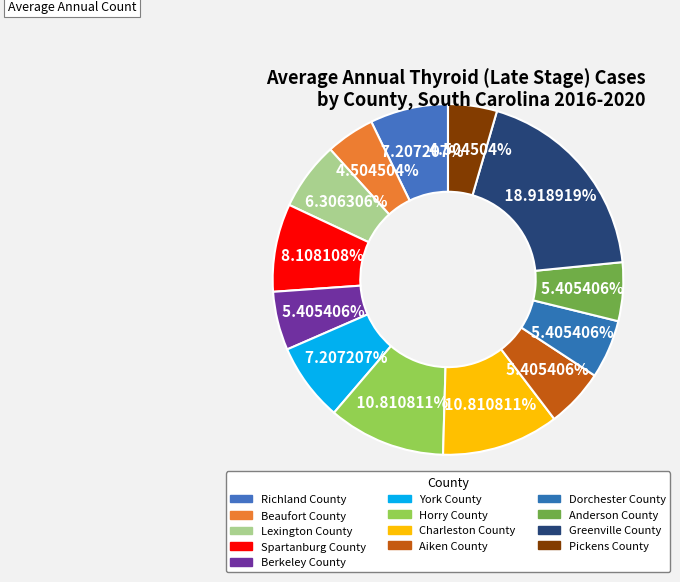

Is it true that Pickens County is 5% of the pie?

True